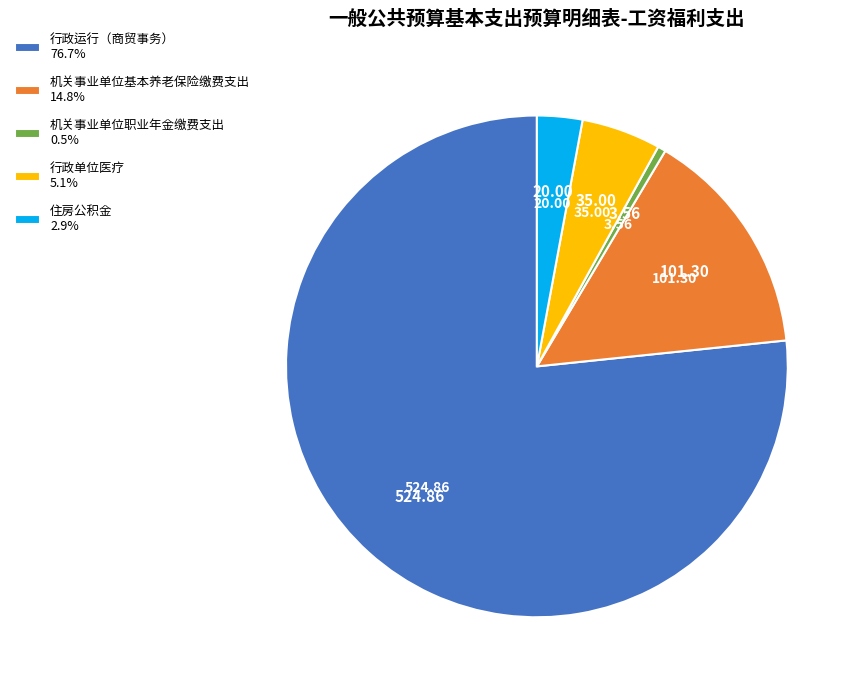

The 机关事业单位职业年金缴费支出 slice represents 1% of the pie. True or false?

True